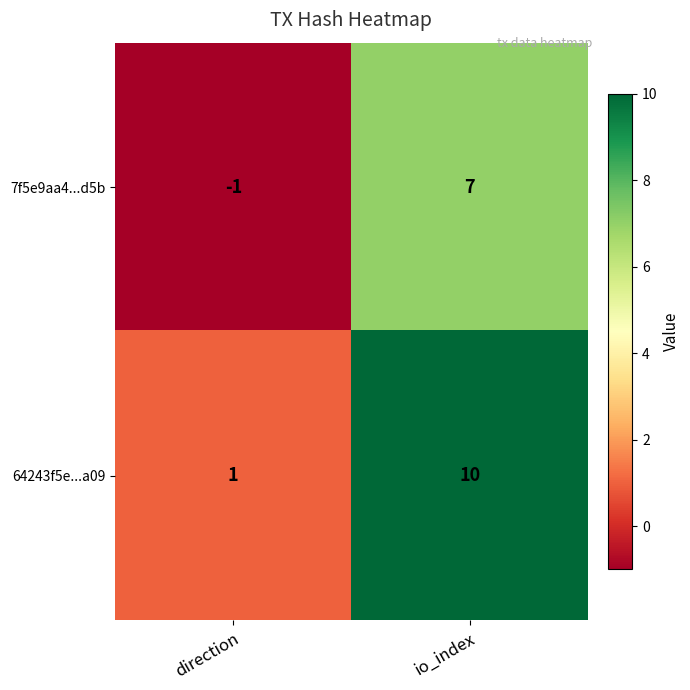

The value of 64243f5e...a09 at io_index is 10. True or false?

True